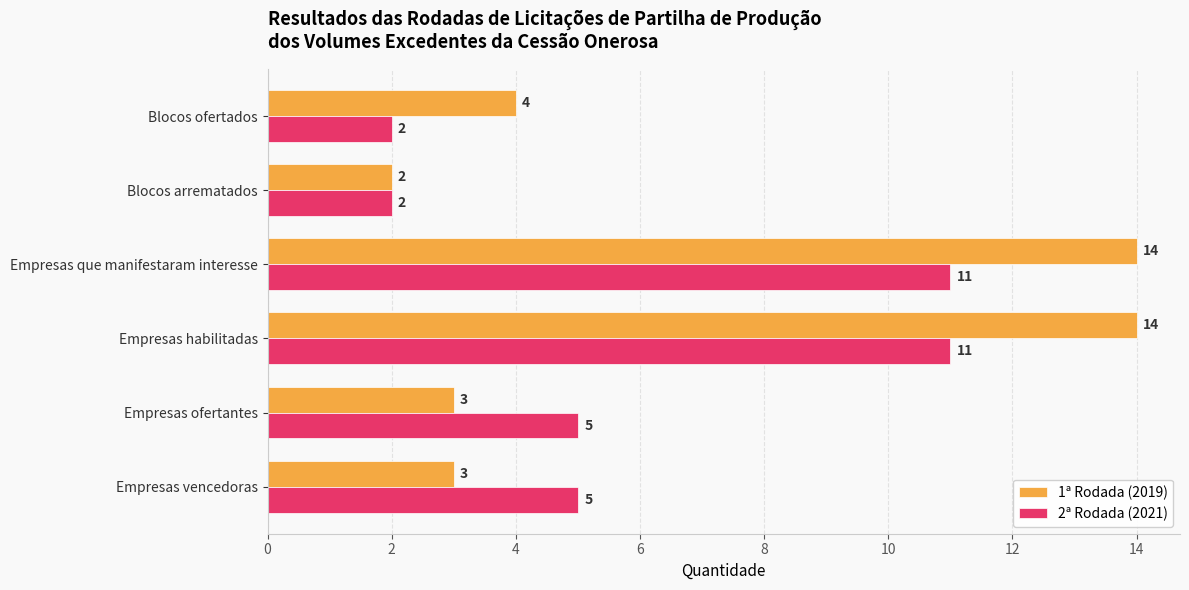

The value of 1ª Rodada (2019) at Blocos ofertados is 6. True or false?

False